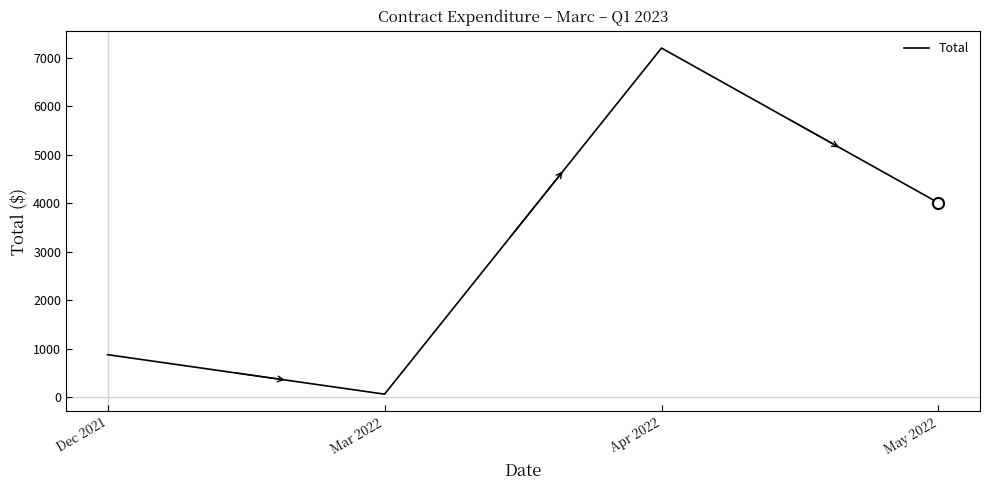

Rank the categories by value from lowest to highest.

Mar 2022, Dec 2021, May 2022, Apr 2022